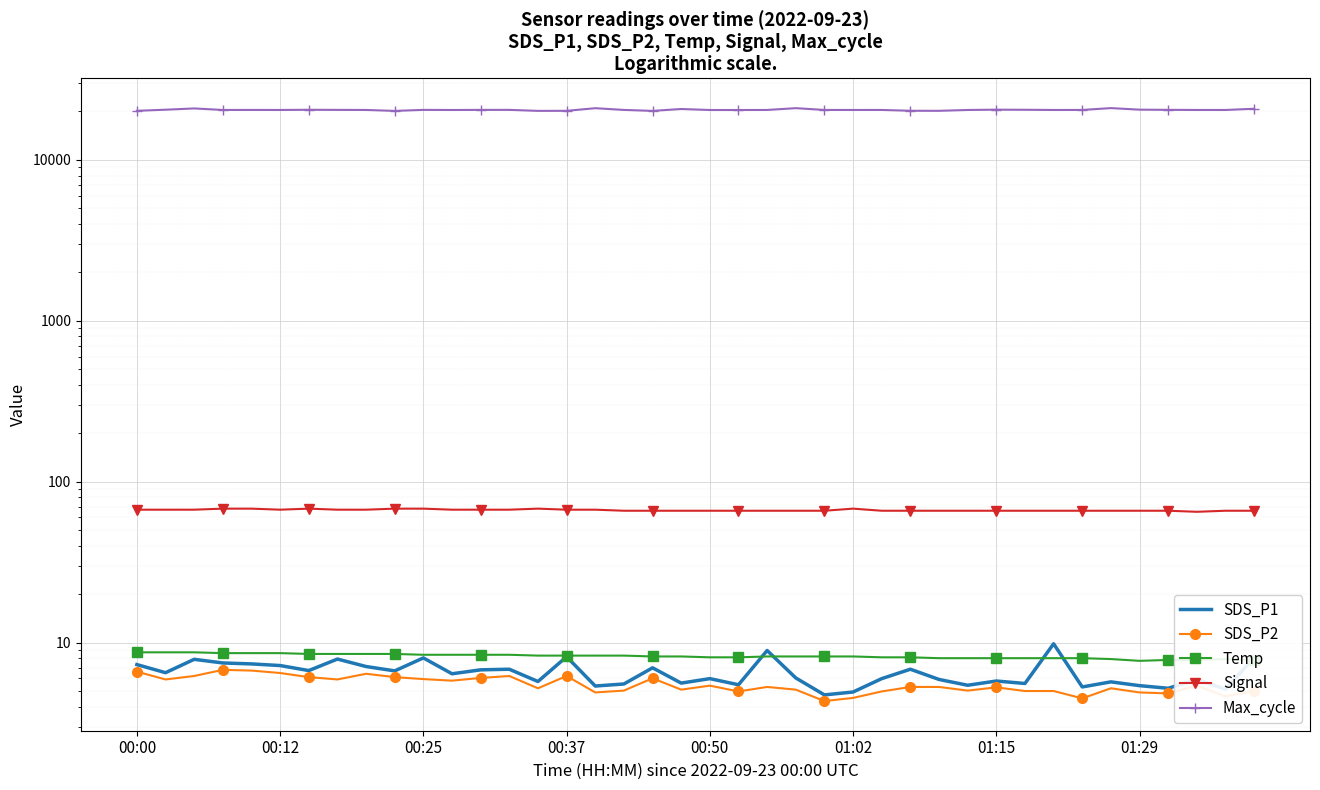

List the series in order of their peak value, highest first.

Max_cycle, Signal, SDS_P1, Temp, SDS_P2